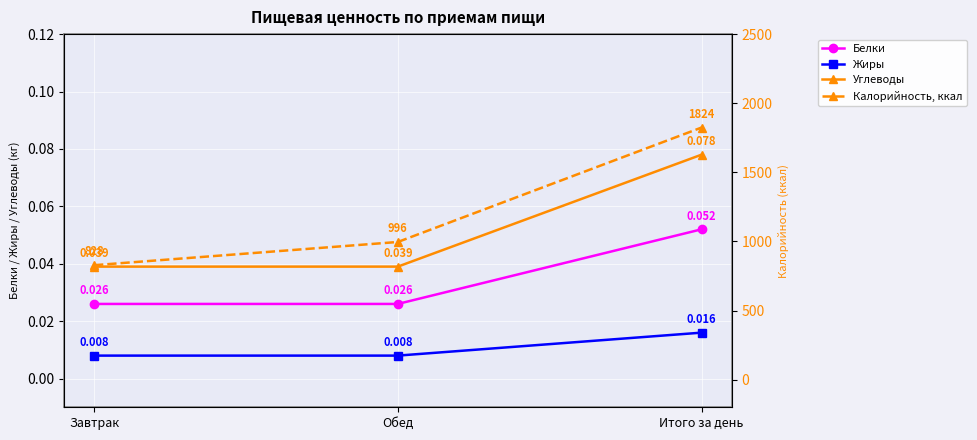

Reading left to right, transcribe all the data shown in this chart.

Белки: Завтрак=0.0	Обед=0.0	Итого за день=0.1
Жиры: Завтрак=0.0	Обед=0.0	Итого за день=0.0
Углеводы: Завтрак=0.0	Обед=0.0	Итого за день=0.1
Калорийность, ккал: Завтрак=828.0	Обед=996.0	Итого за день=1824.0